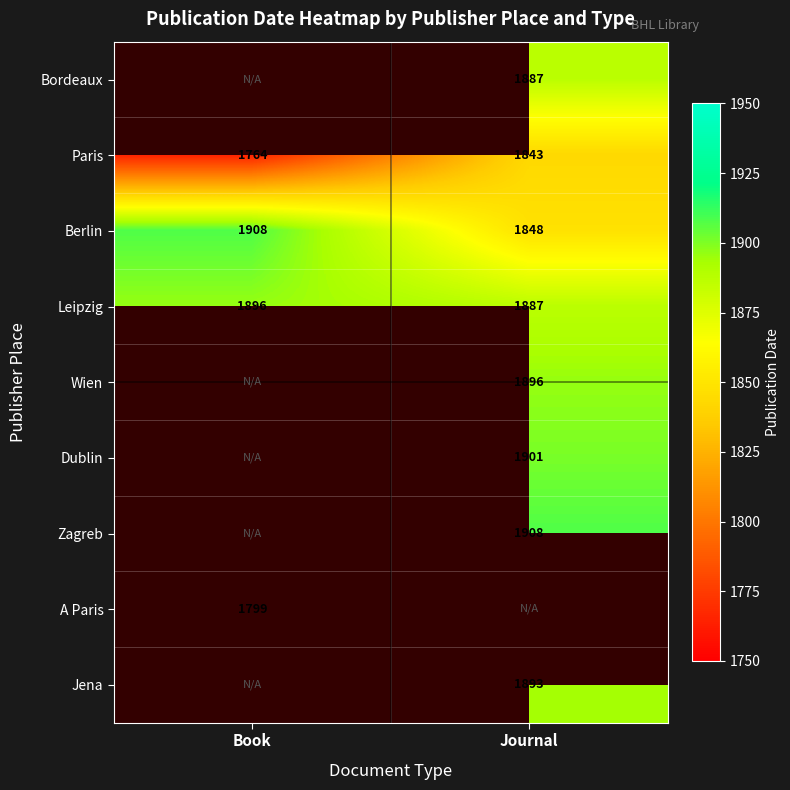

At which label does Paris reach its minimum?

Book